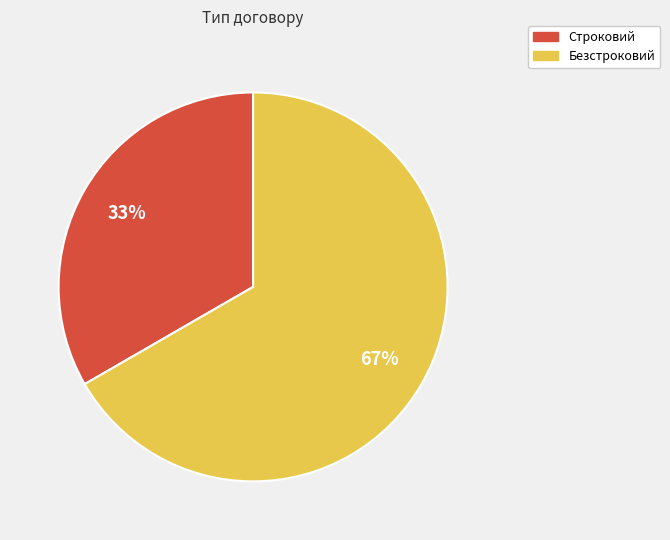

Is it true that Строковий is 44% of the pie?

False